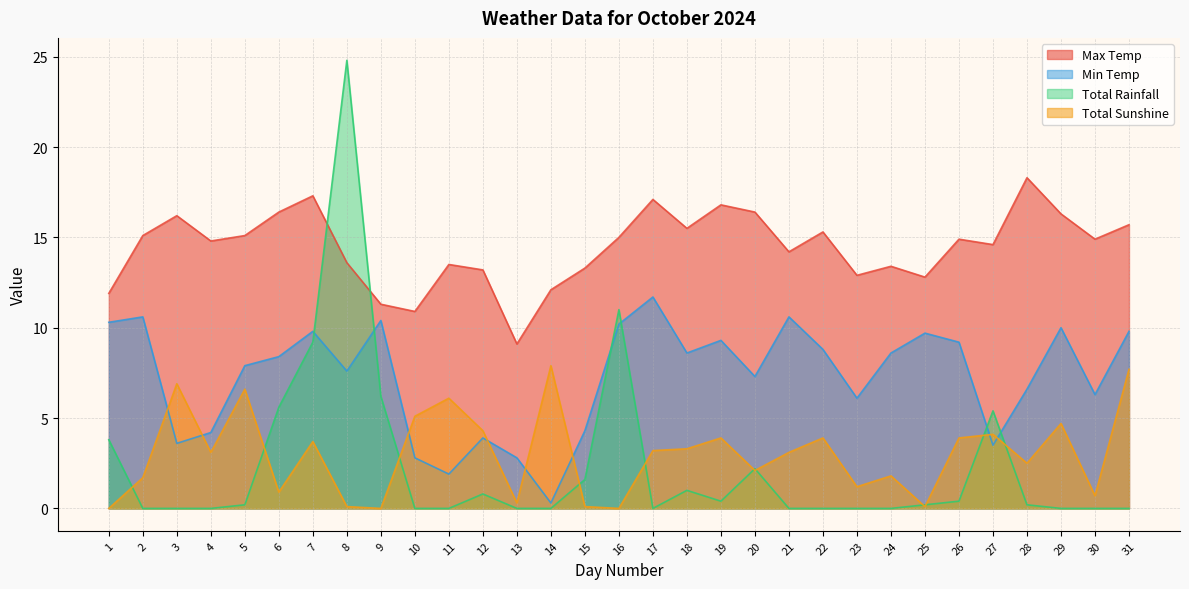

At how many categories does at least one series exceed 16?

9